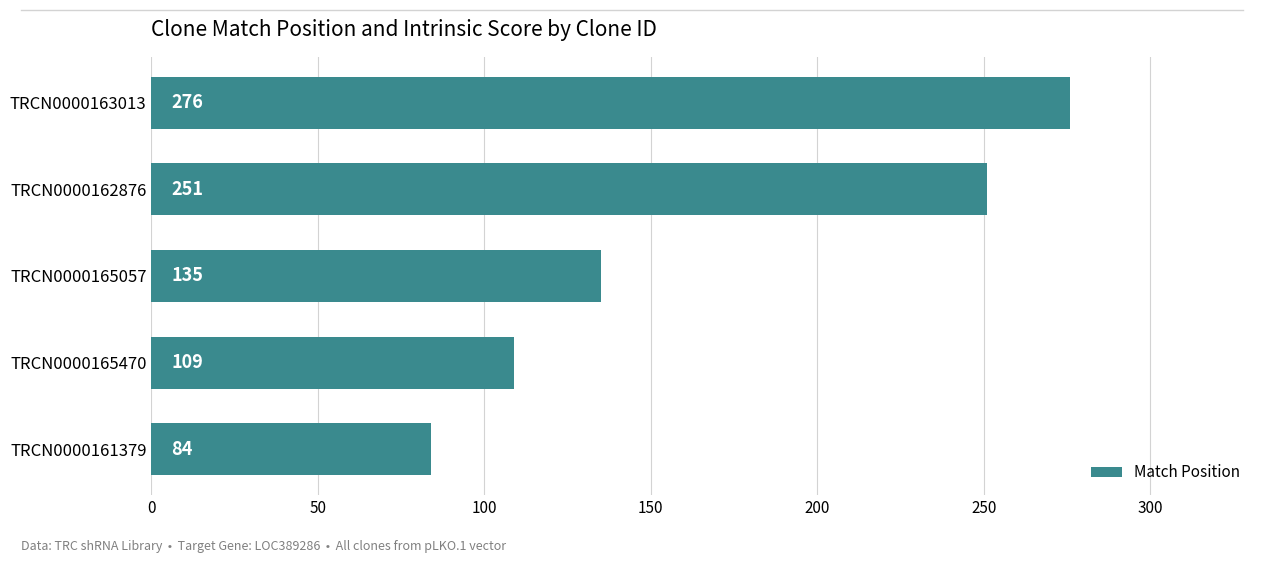

The chart shows a value of 189 at TRCN0000165057. True or false?

False